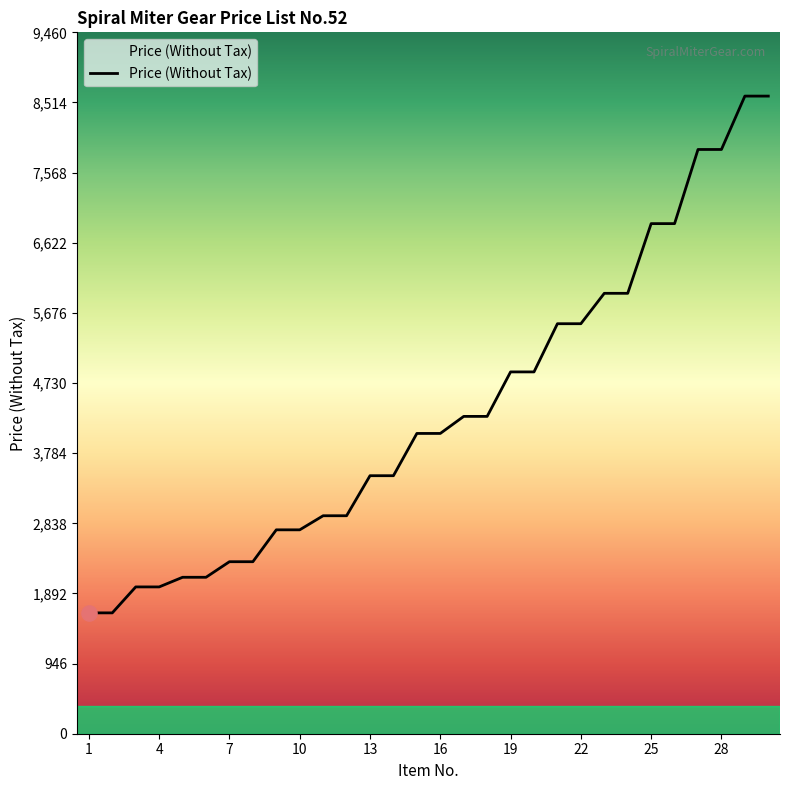

What is the greatest value displayed?

8600